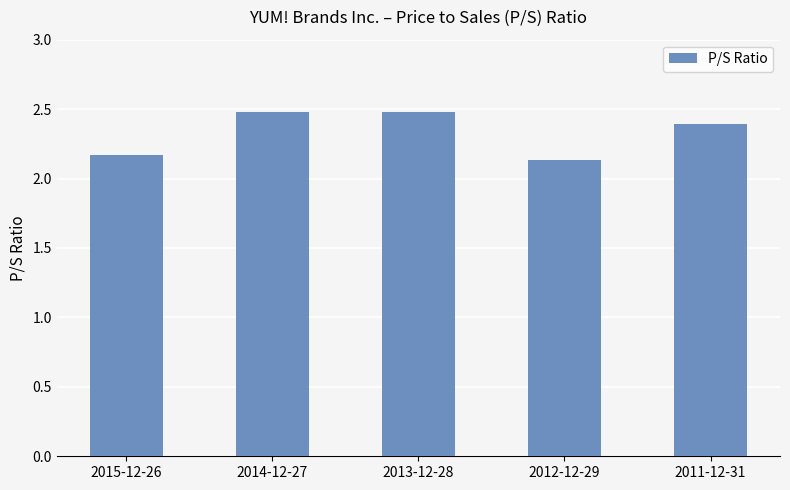

What is the average value?

2.3